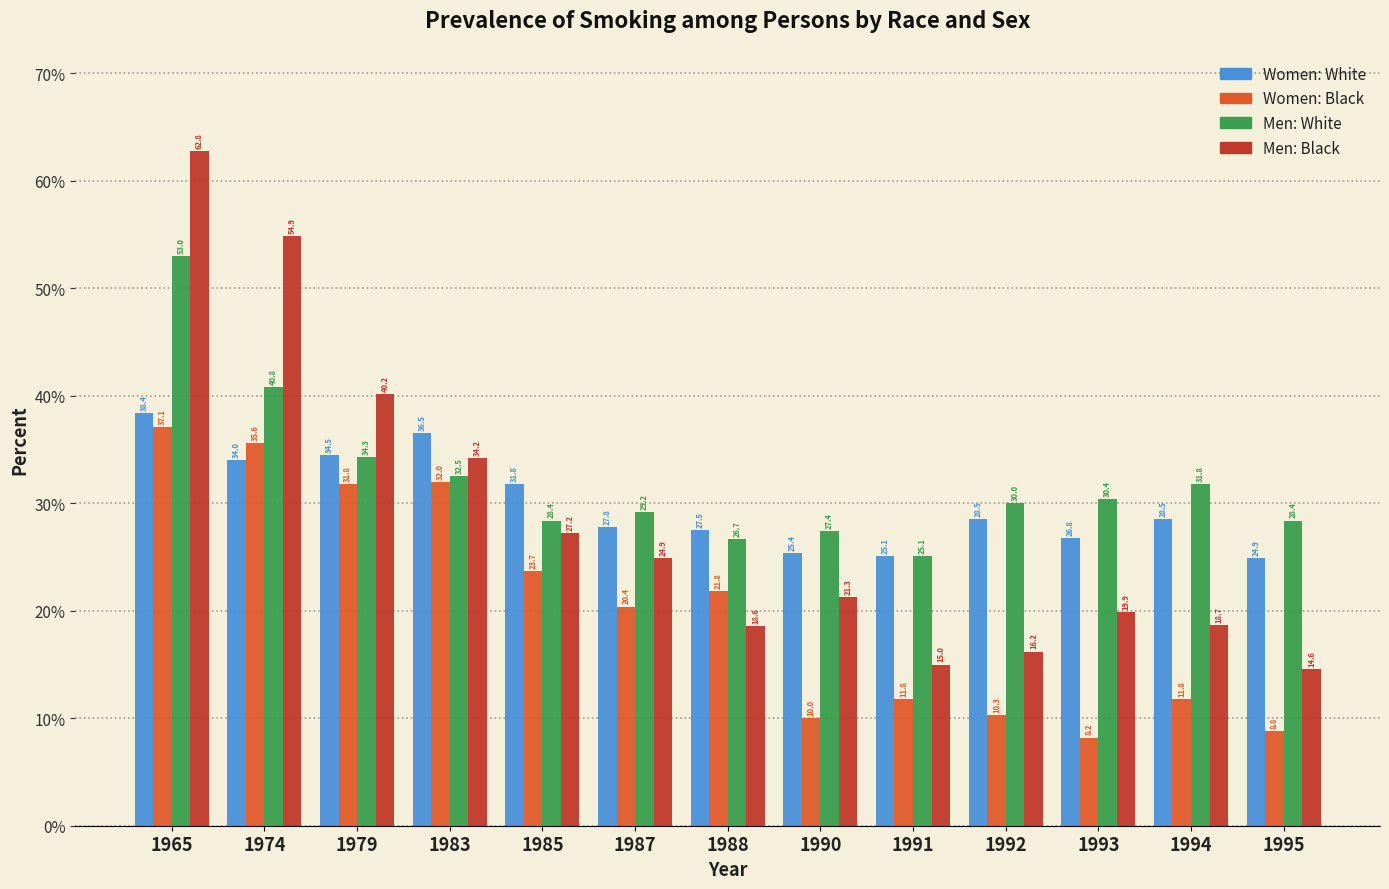

Reading right to left, what are all the values shown in this chart?

Women: White: 1995=24.9	1994=28.5	1993=26.8	1992=28.5	1991=25.1	1990=25.4	1988=27.5	1987=27.8	1985=31.8	1983=36.5	1979=34.5	1974=34.0	1965=38.4
Women: Black: 1995=8.8	1994=11.8	1993=8.2	1992=10.3	1991=11.8	1990=10.0	1988=21.8	1987=20.4	1985=23.7	1983=32.0	1979=31.8	1974=35.6	1965=37.1
Men: White: 1995=28.4	1994=31.8	1993=30.4	1992=30.0	1991=25.1	1990=27.4	1988=26.7	1987=29.2	1985=28.4	1983=32.5	1979=34.3	1974=40.8	1965=53.0
Men: Black: 1995=14.6	1994=18.7	1993=19.9	1992=16.2	1991=15.0	1990=21.3	1988=18.6	1987=24.9	1985=27.2	1983=34.2	1979=40.2	1974=54.9	1965=62.8